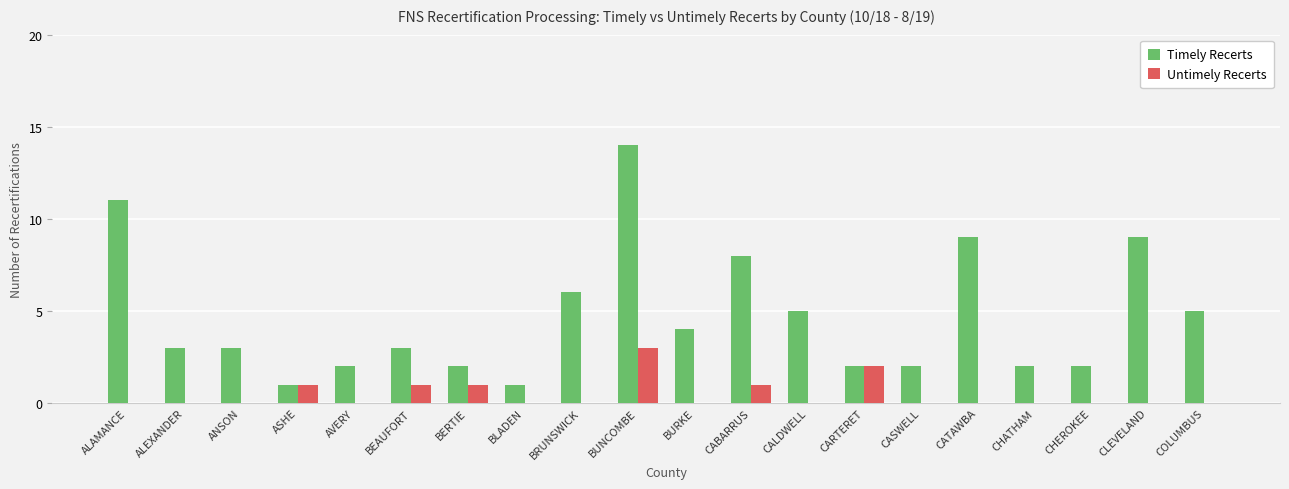

Which category has the highest value in the Timely Recerts series?

BUNCOMBE